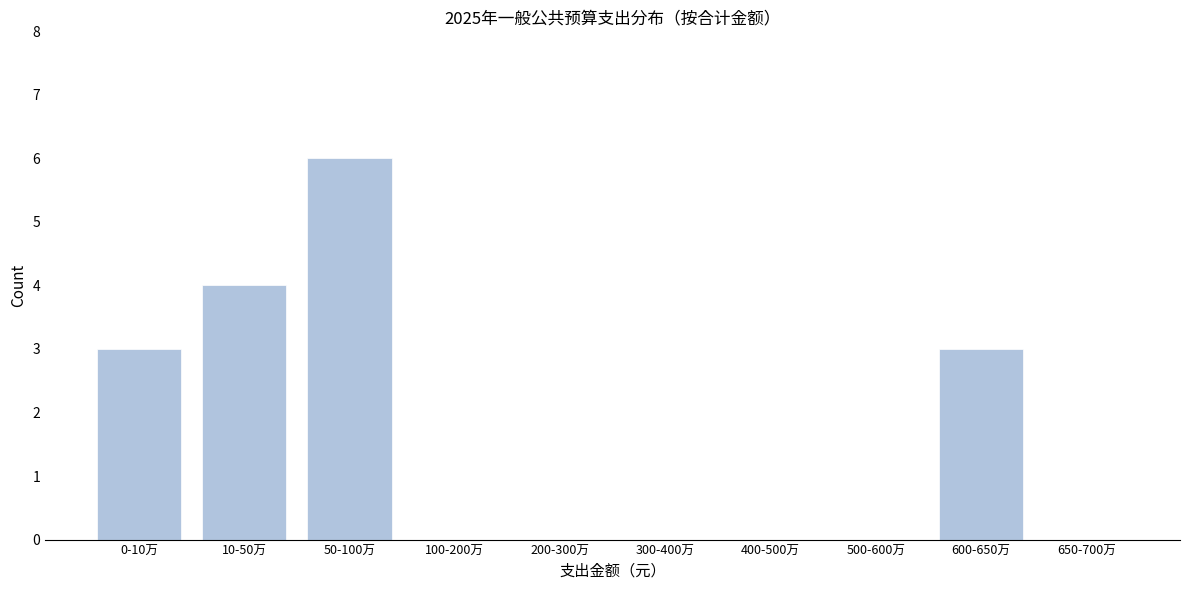

Reading right to left, what are all the values shown in this chart?

650-700万=0	600-650万=3	500-600万=0	400-500万=0	300-400万=0	200-300万=0	100-200万=0	50-100万=6	10-50万=4	0-10万=3